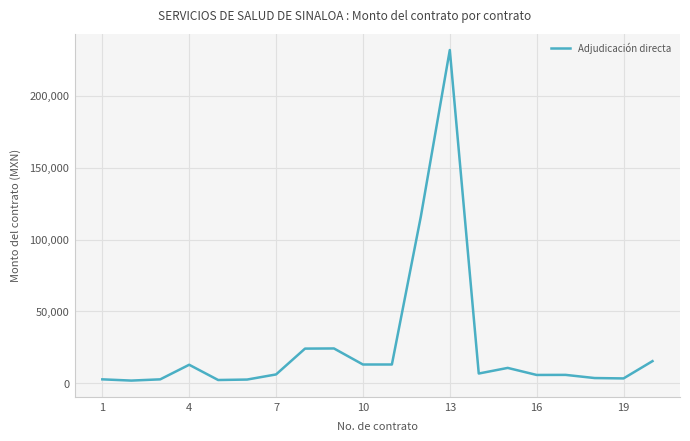

What is the maximum value shown in the chart?

232000.0